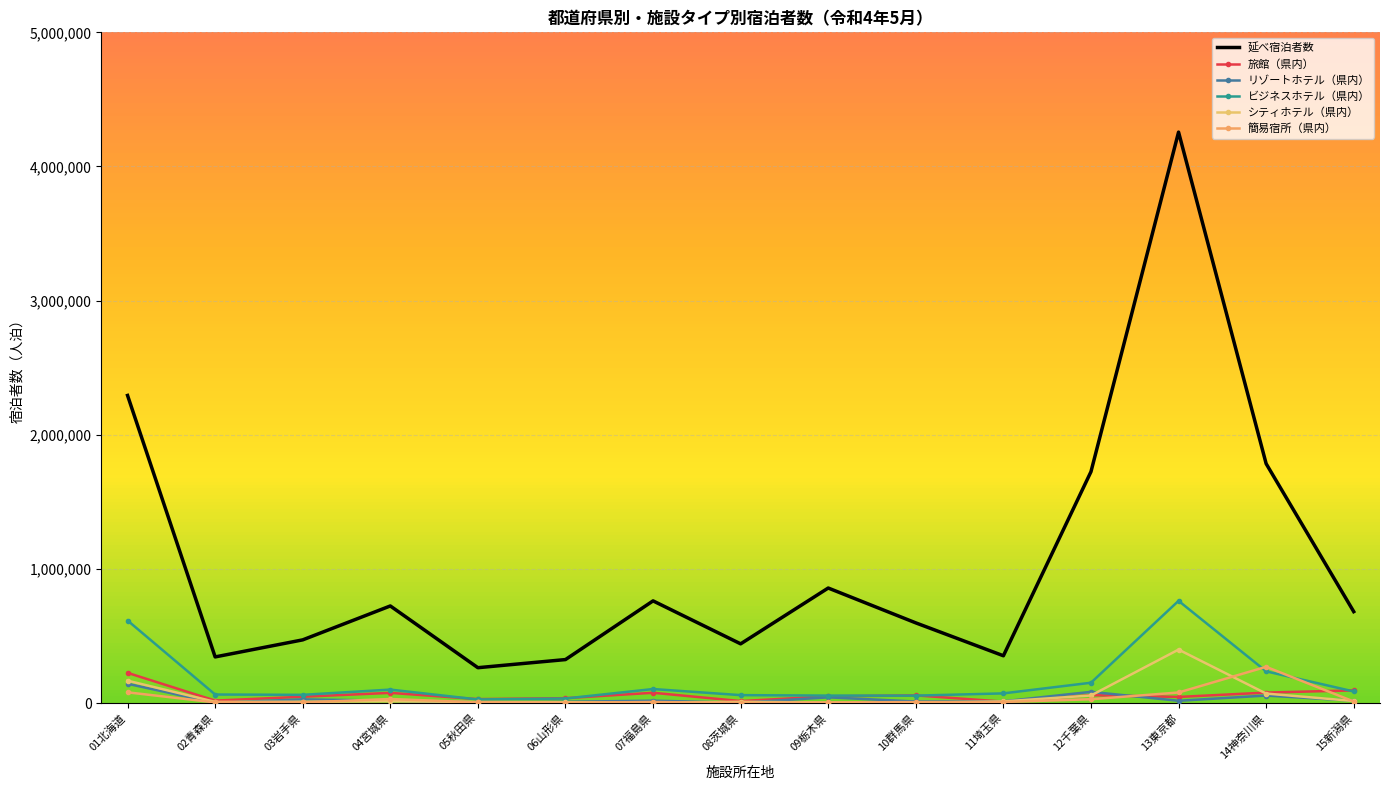

How many data points in 旅館（県内） are less than 50680?

7